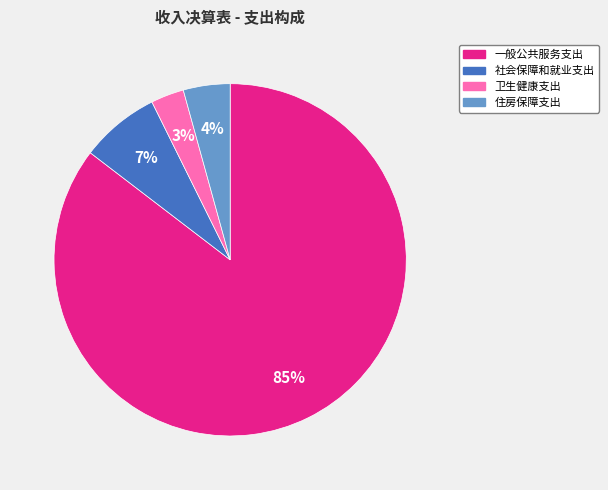

Combined, do 社会保障和就业支出 and 卫生健康支出 account for over 50%?

No